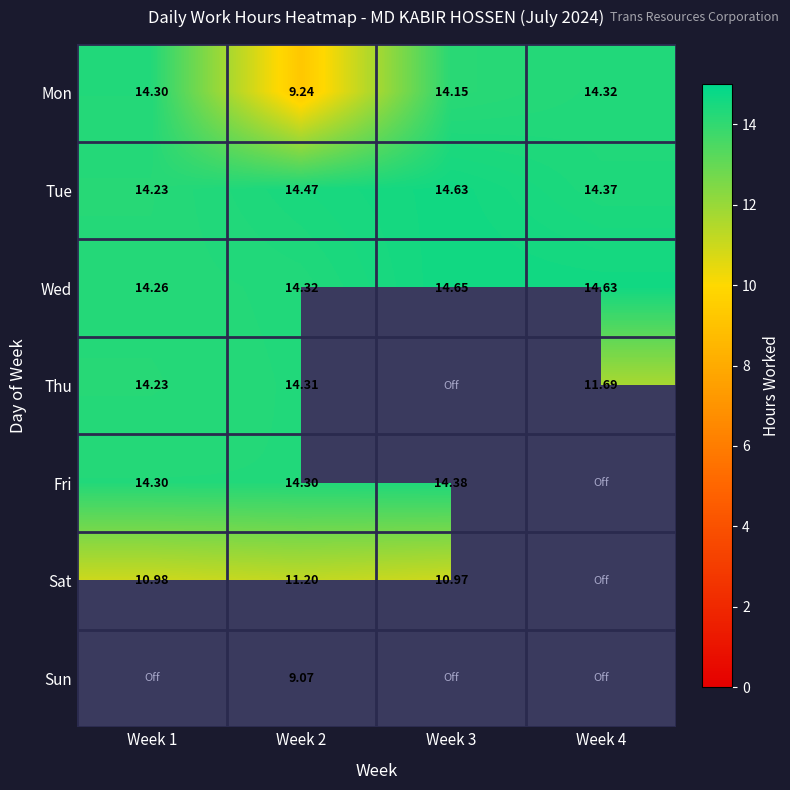

At which label does Sat first exceed 11?

Week 2